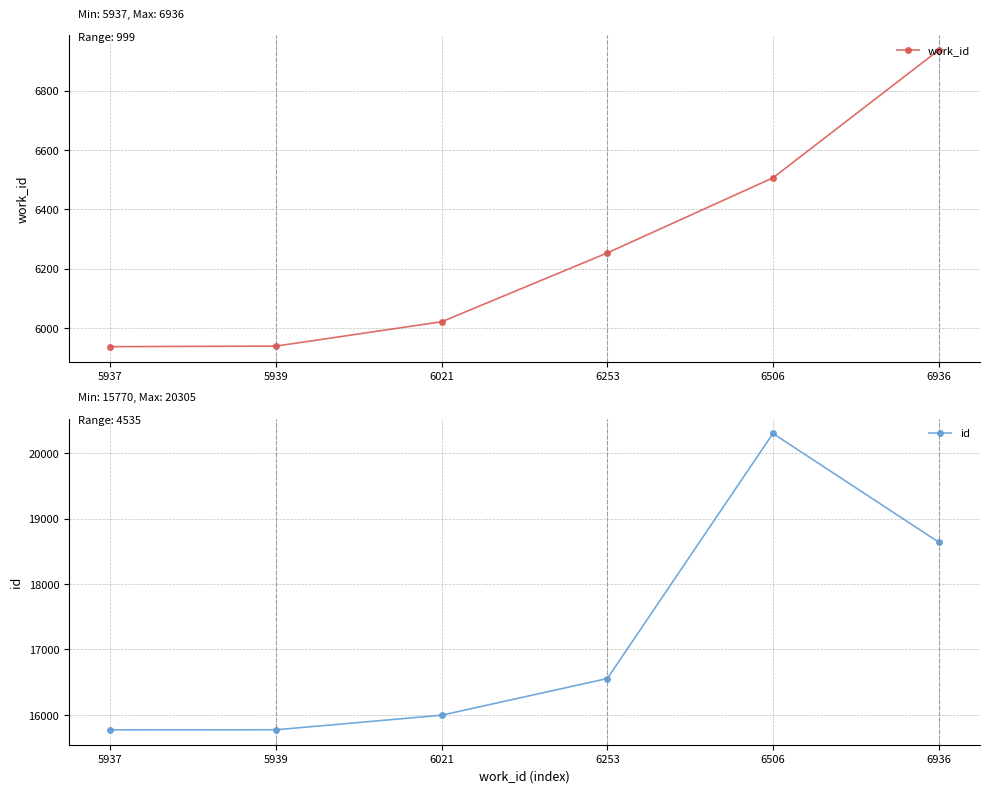

What is the difference between the id values at 6936 and 5939?

2871